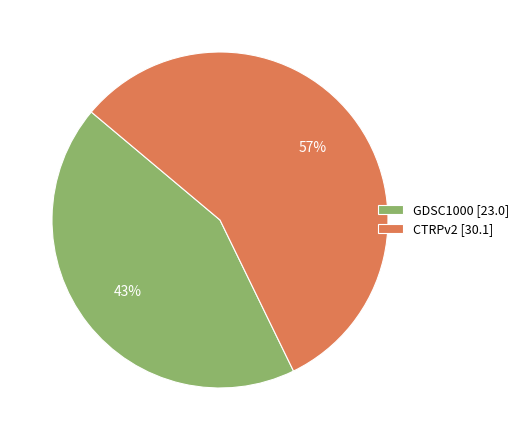

What is the ratio of the value at CTRPv2 to the value at GDSC1000?

1.3